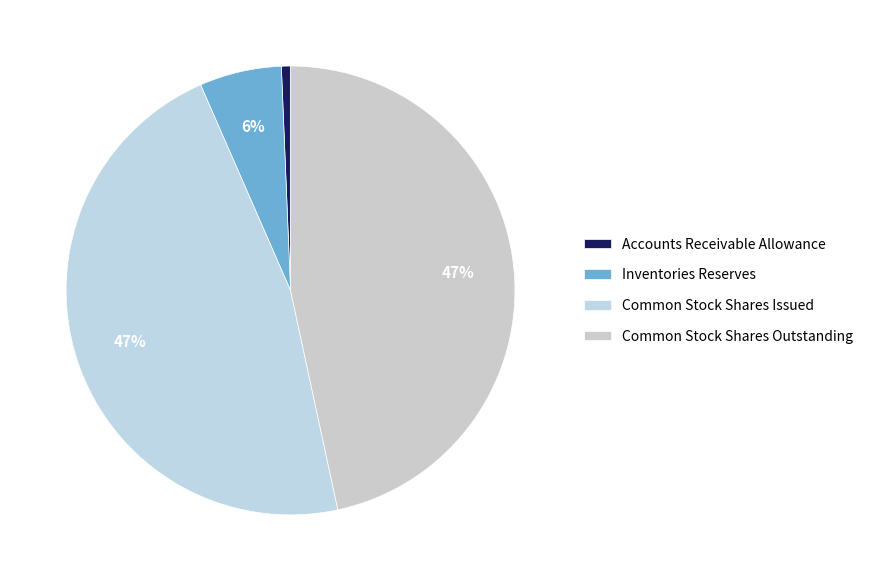

How many segments does this pie chart have?

4